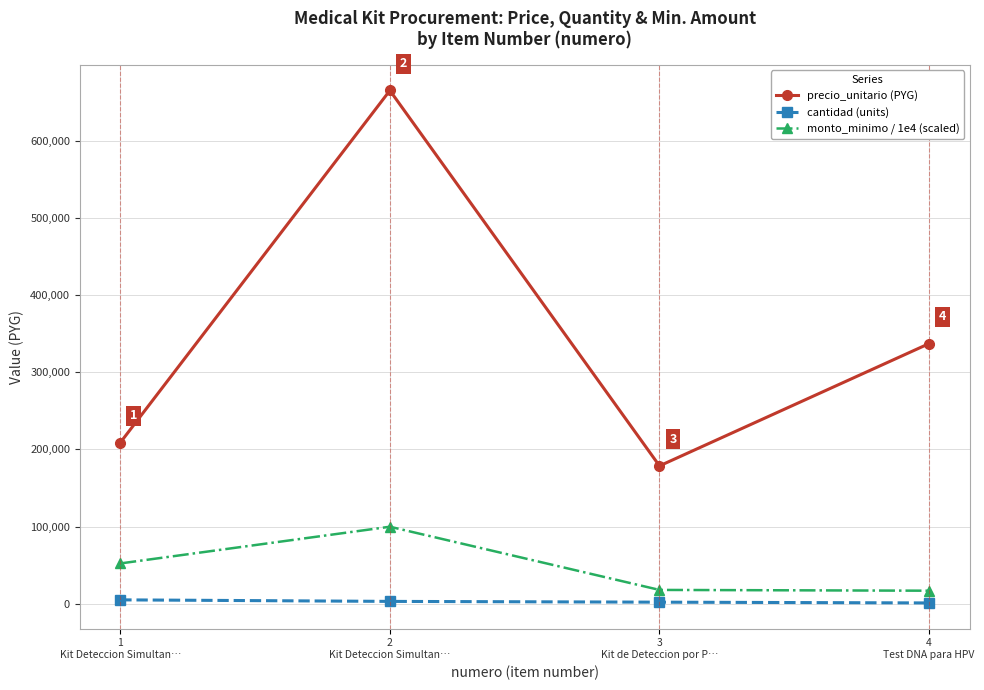

What is the total value across all series at 3
Kit de Deteccion por P…?

198552.4